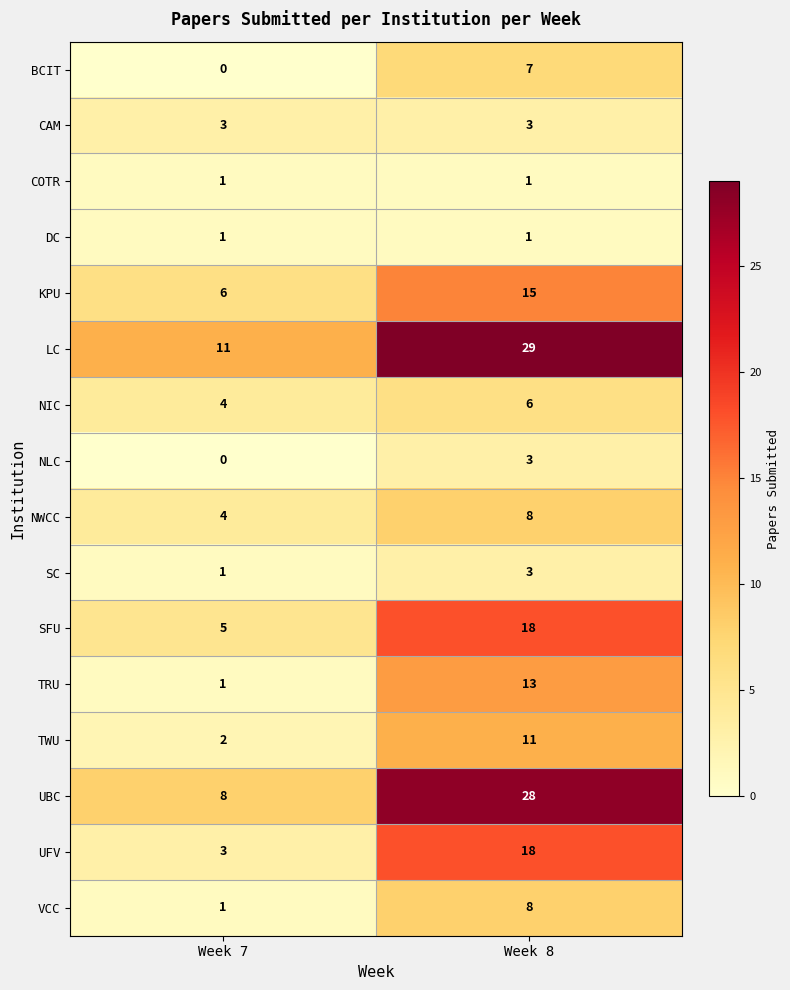

What is the sum of the SC values at Week 8 and Week 7?

4